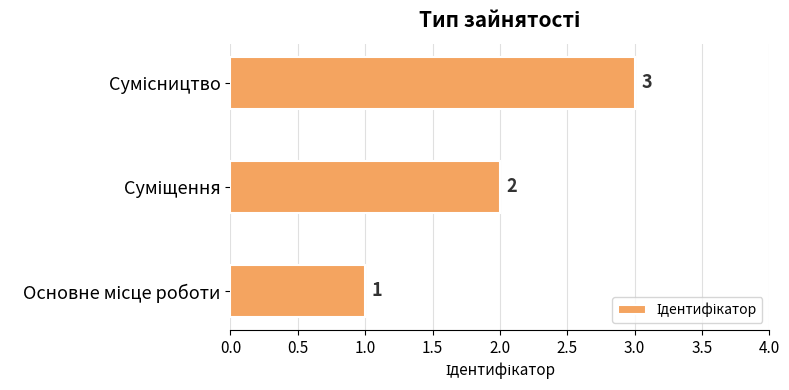

How many categories are shown in the chart?

3